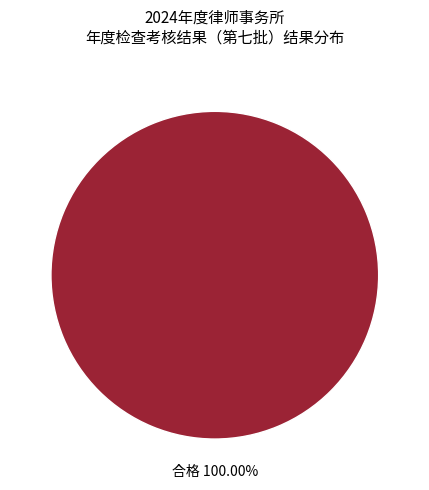

Count the number of slices in the pie.

1